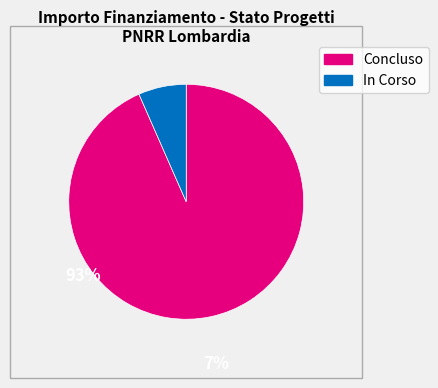

The Concluso slice represents 99% of the pie. True or false?

False